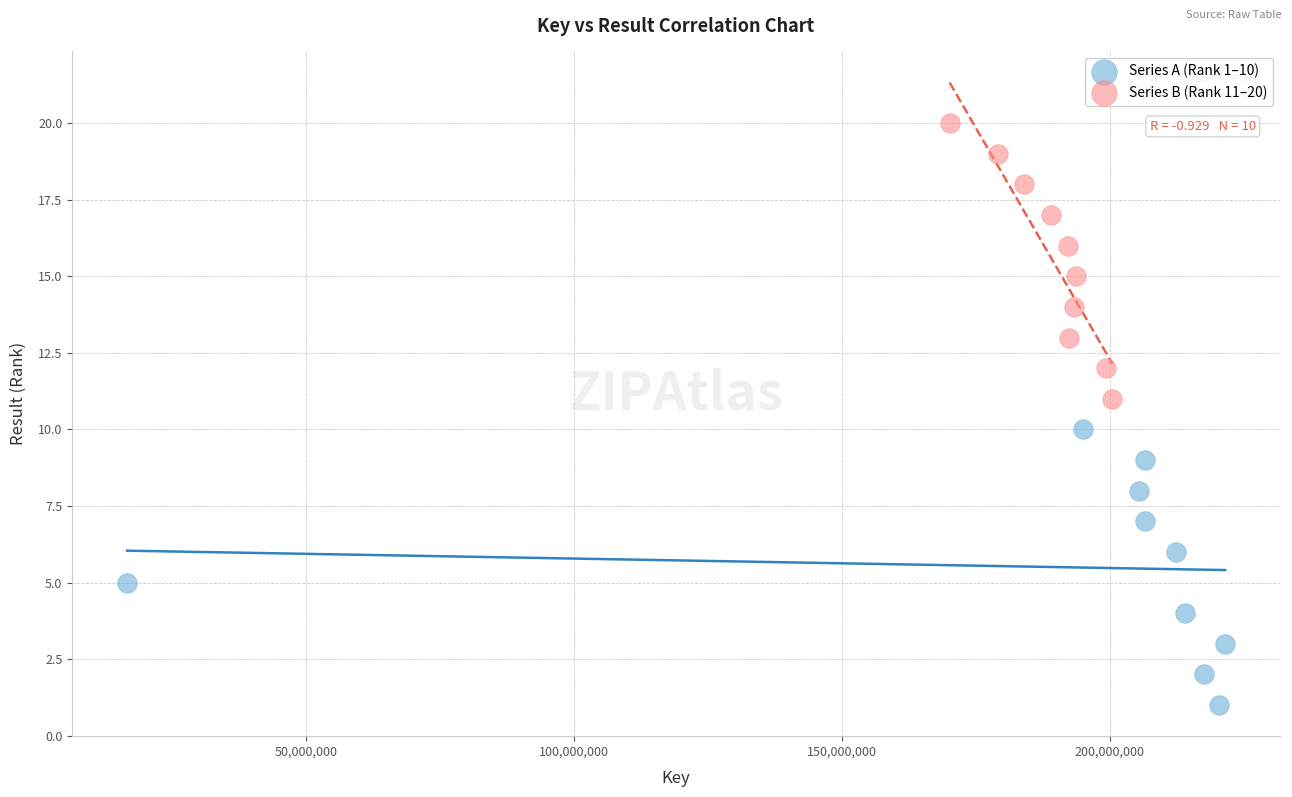

What are all the series names shown in the legend?

Series A (Rank 1–10), Series B (Rank 11–20)